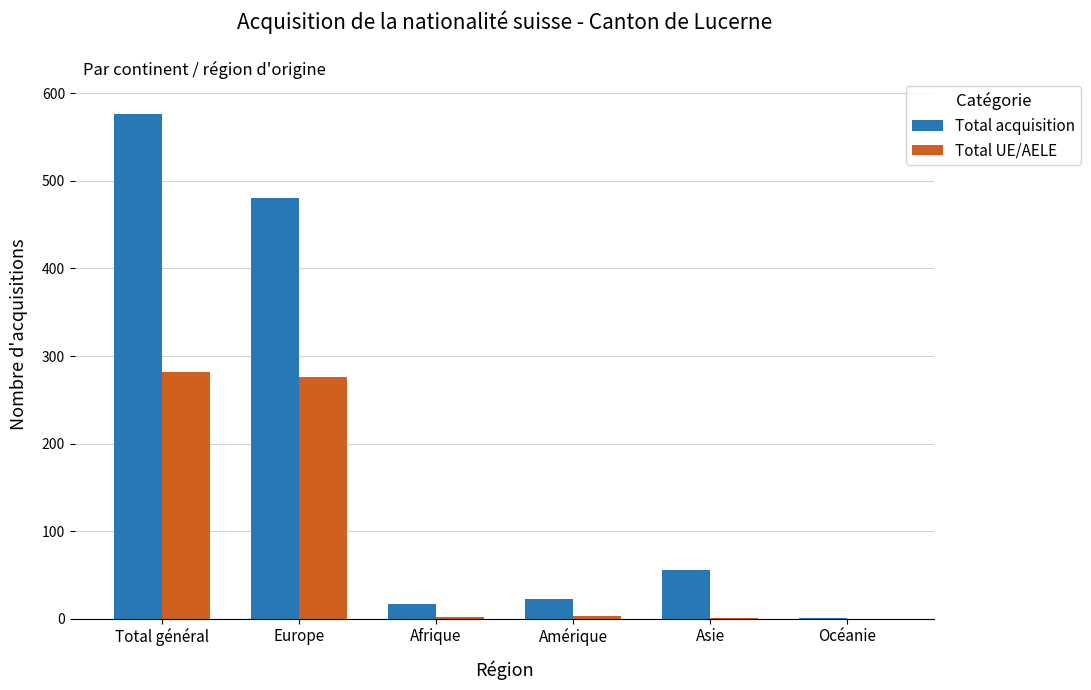

Which label corresponds to the largest value in the chart?

Total général